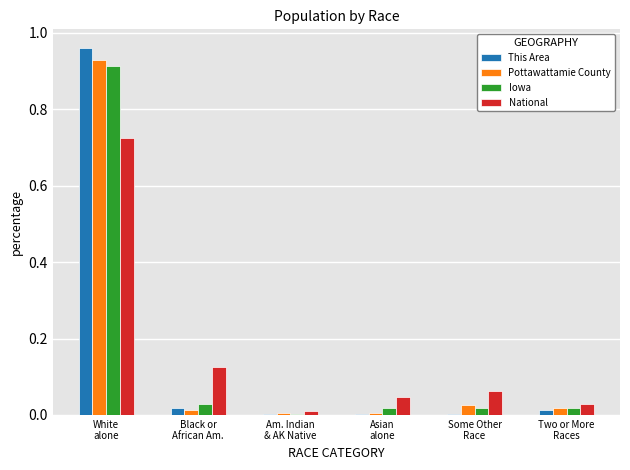

Which series has the largest range (max minus min)?

This Area